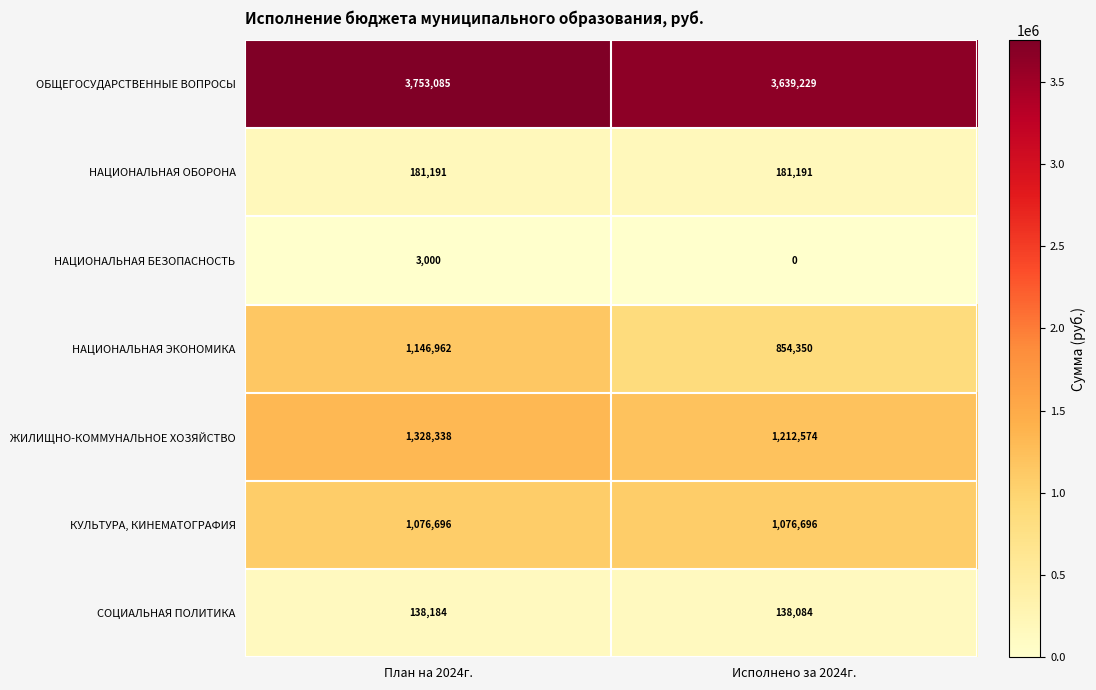

Which label corresponds to the largest value in the chart?

План на 2024г.